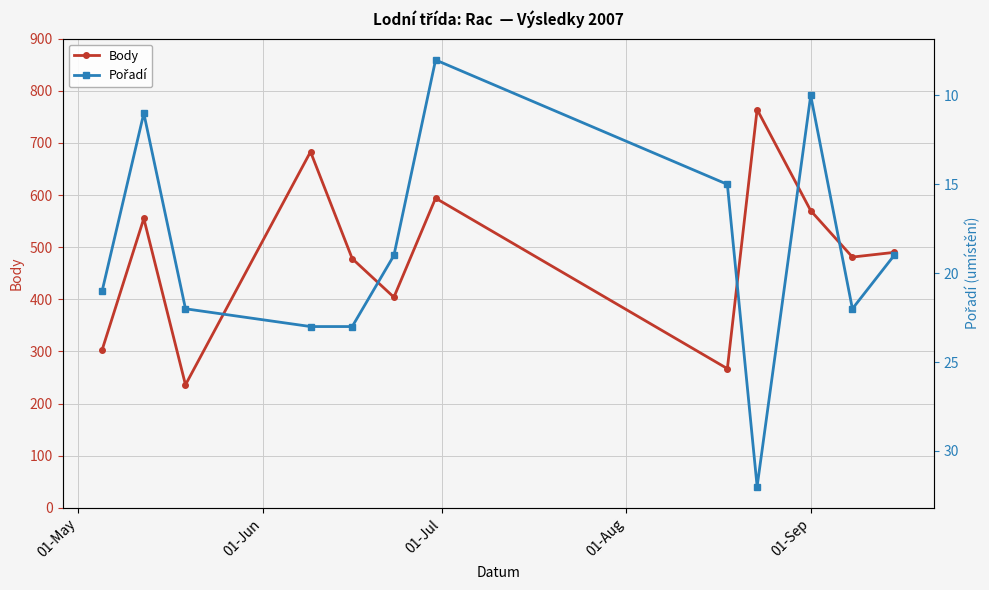

In Body, how many points are higher than both neighbors (excluding endpoints)?

4